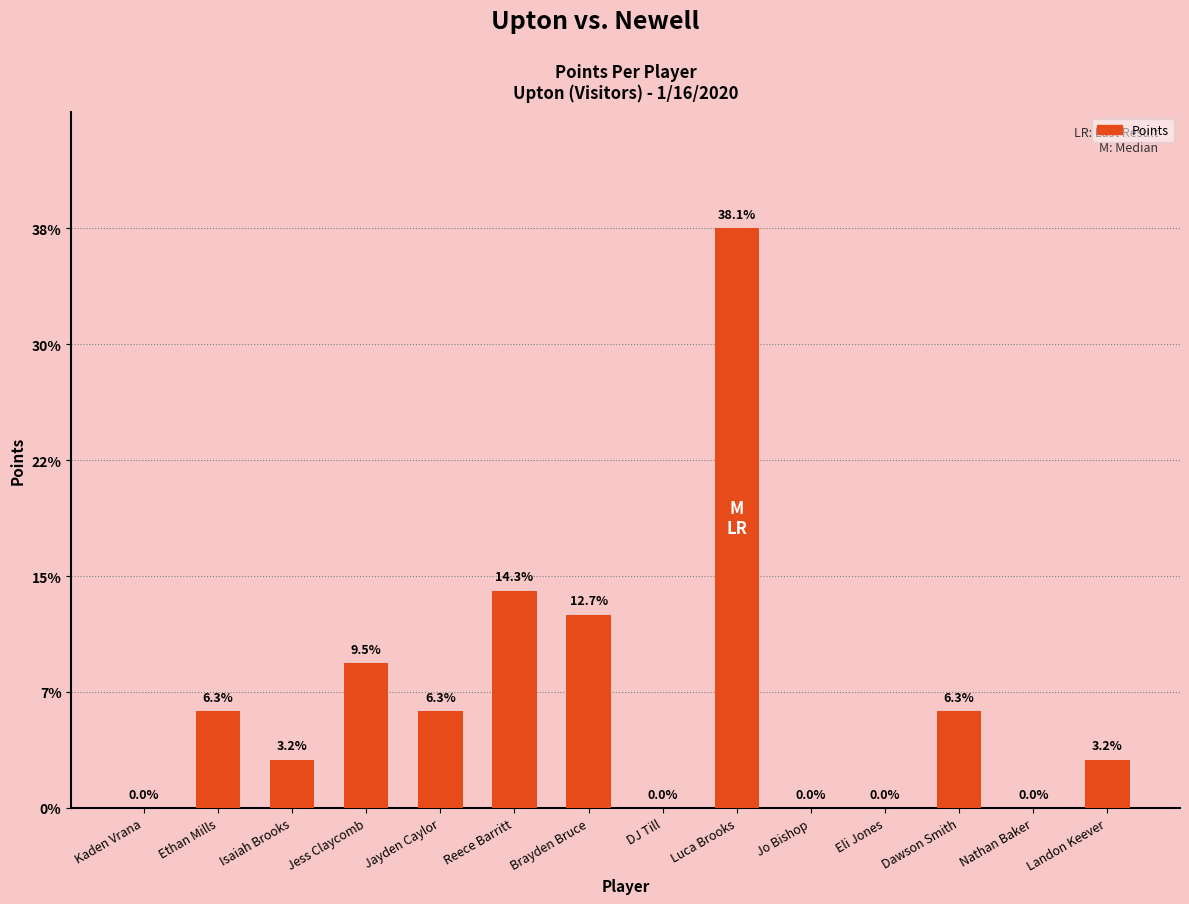

True or false: the data shows 0 at Eli Jones.

True